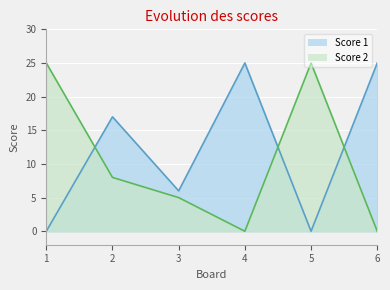

Where do Score 2 and Score 1 first cross each other?

1 and 2